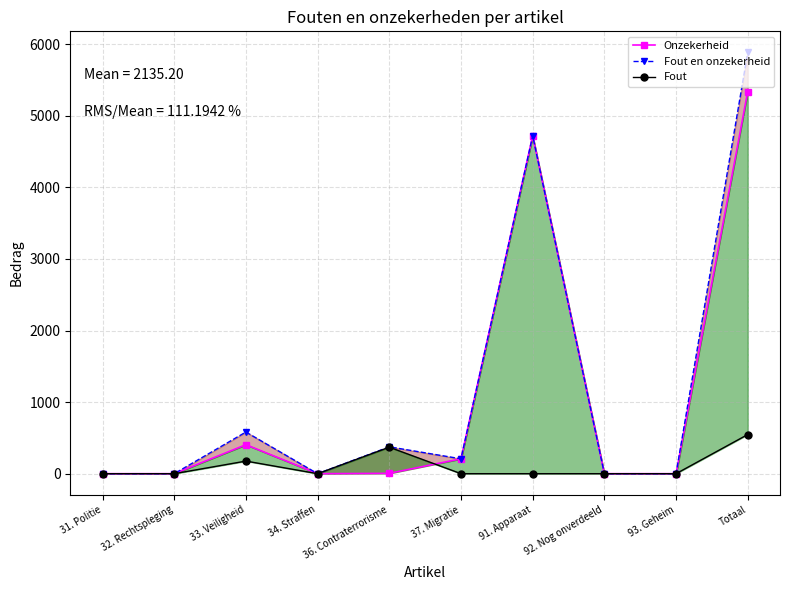

What is the label of the 9th point from the left?

93. Geheim